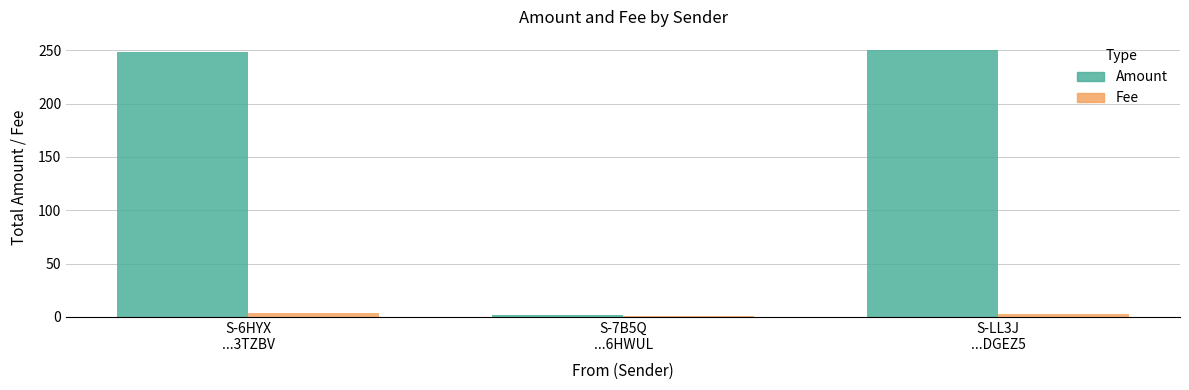

List the series in order of their peak value, highest first.

Amount, Fee